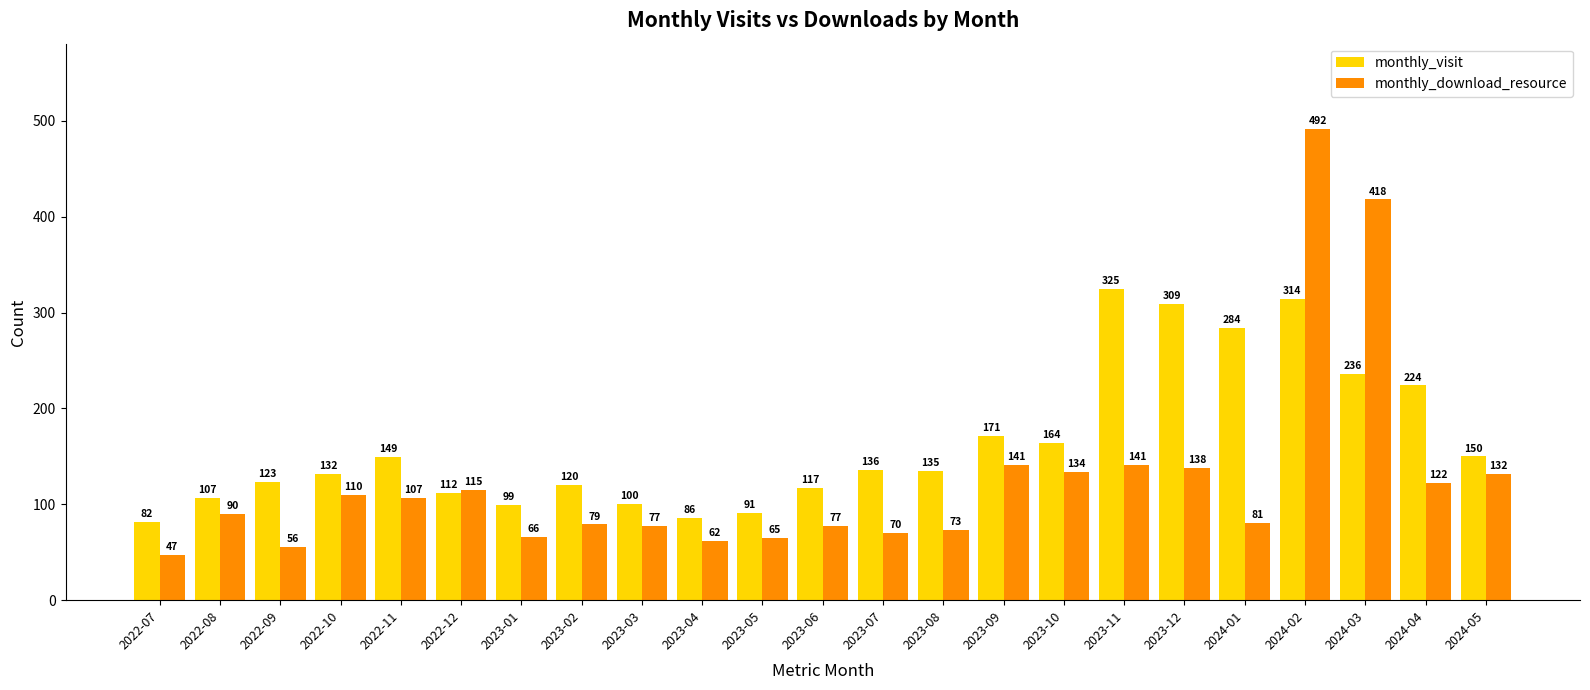

Which series has the largest total across all categories?

monthly_visit